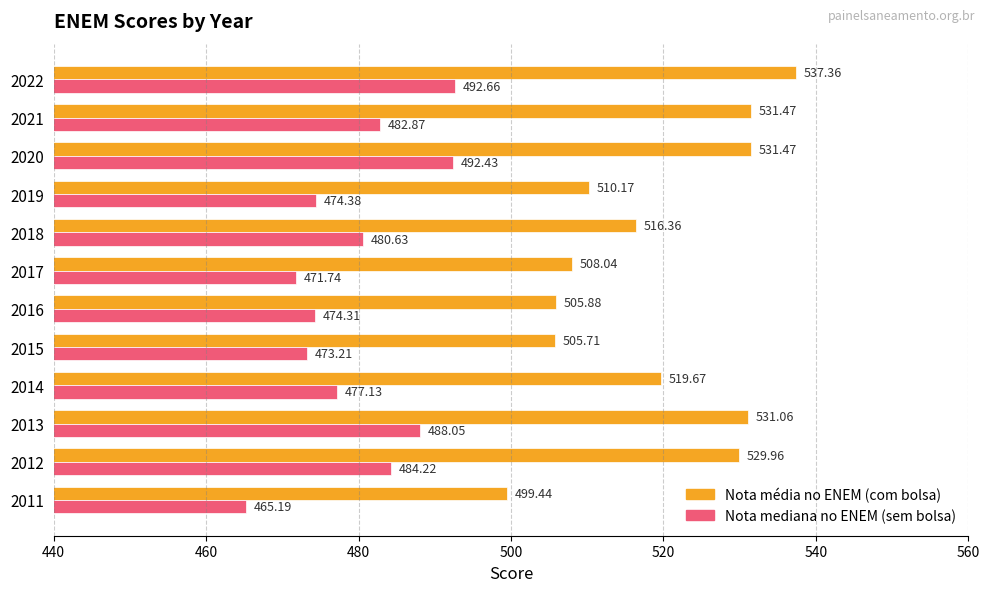

At which label does Nota média no ENEM (com bolsa) reach its minimum?

2011